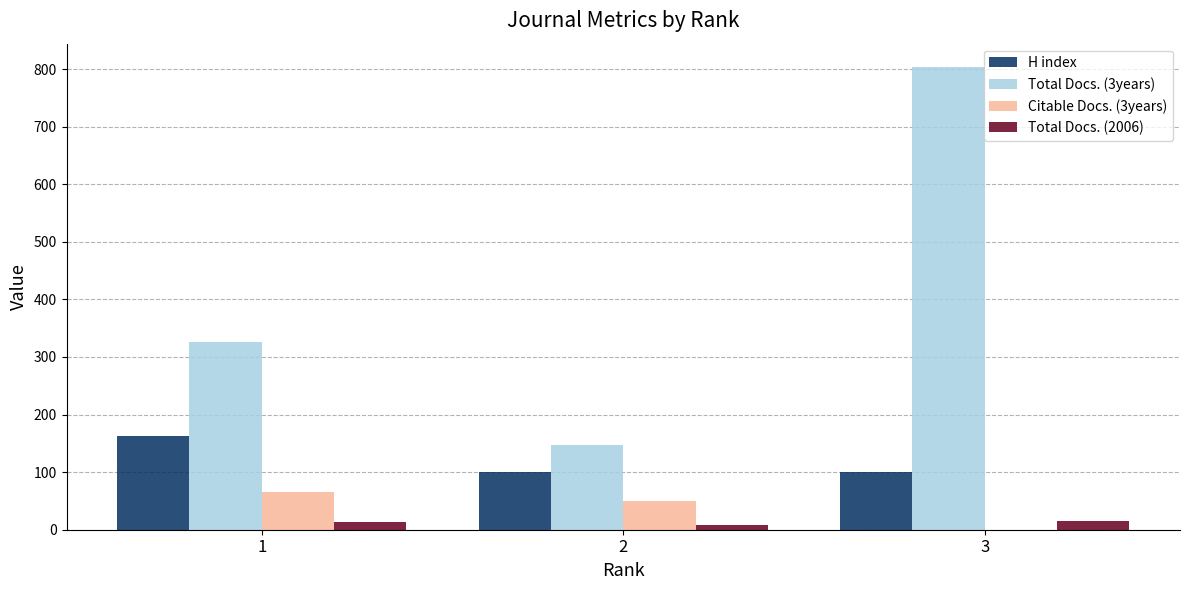

At which category is the sum across all series the highest?

3